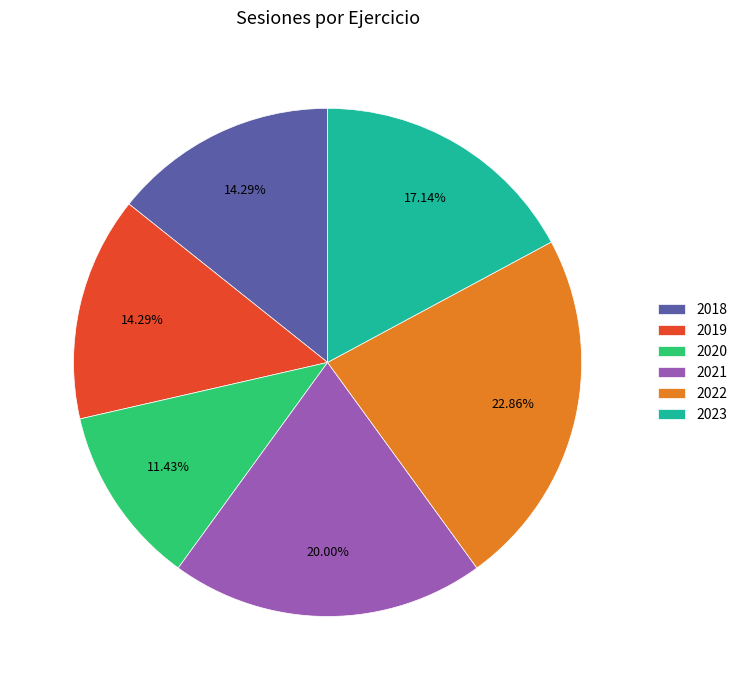

To the nearest percent, what percentage of the pie is 2022?

23%